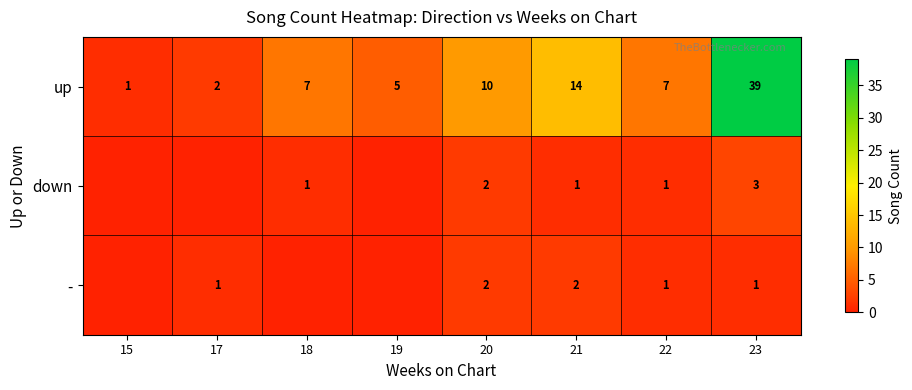

Count the number of categories in the chart.

8